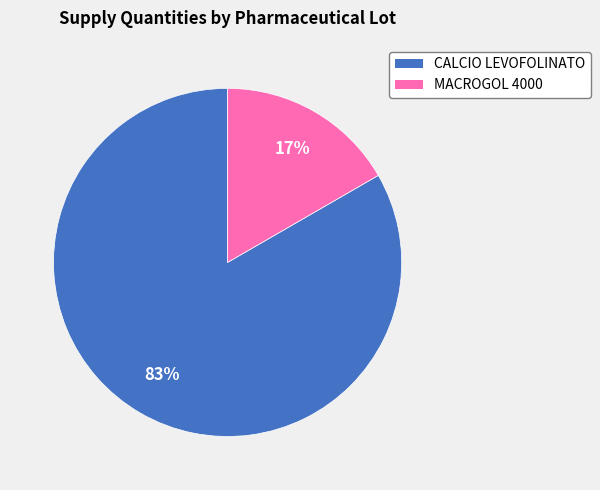

True or false: MACROGOL 4000 accounts for 26% of the total.

False